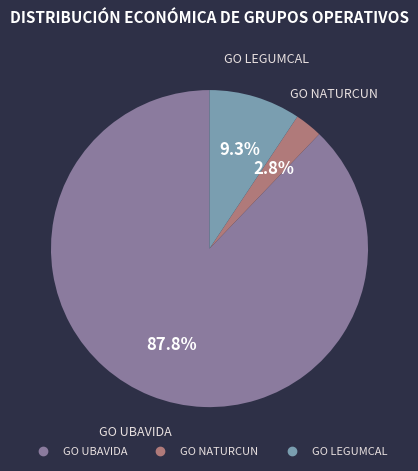

How many slices are in this pie chart?

3